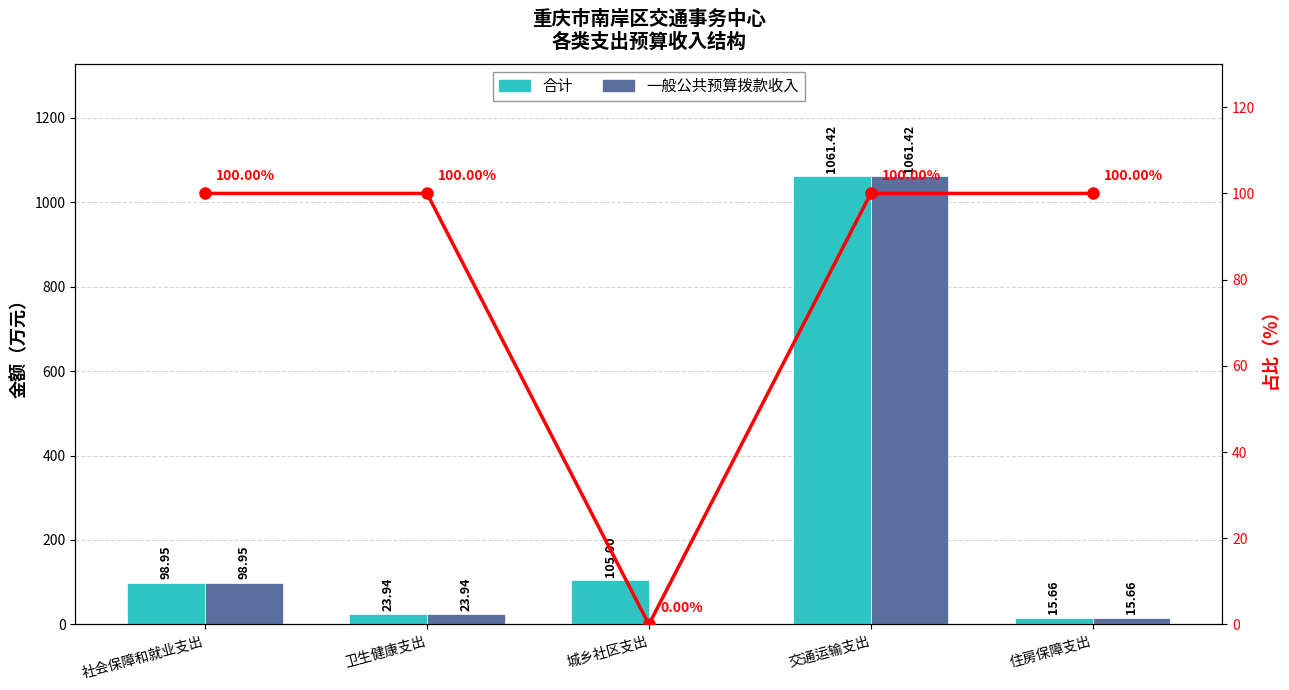

Which series has the widest spread of values?

一般公共预算拨款收入